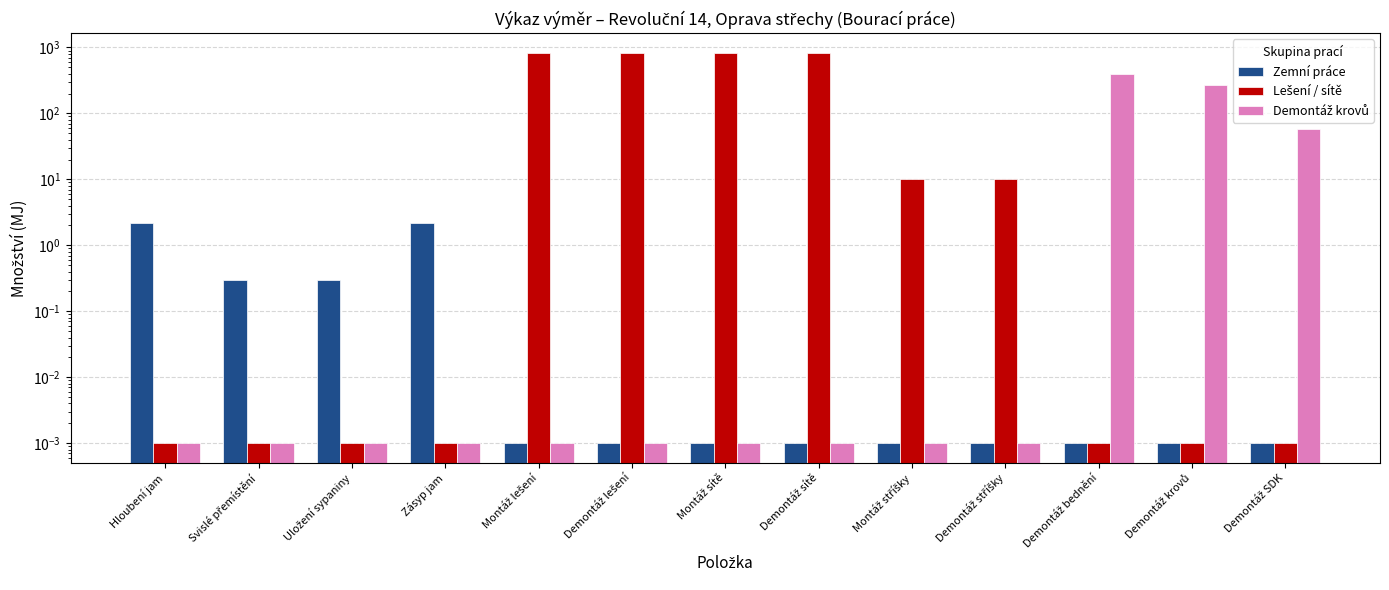

Is it true that Zemní práce equals 0.0 at Demontáž SDK?

False